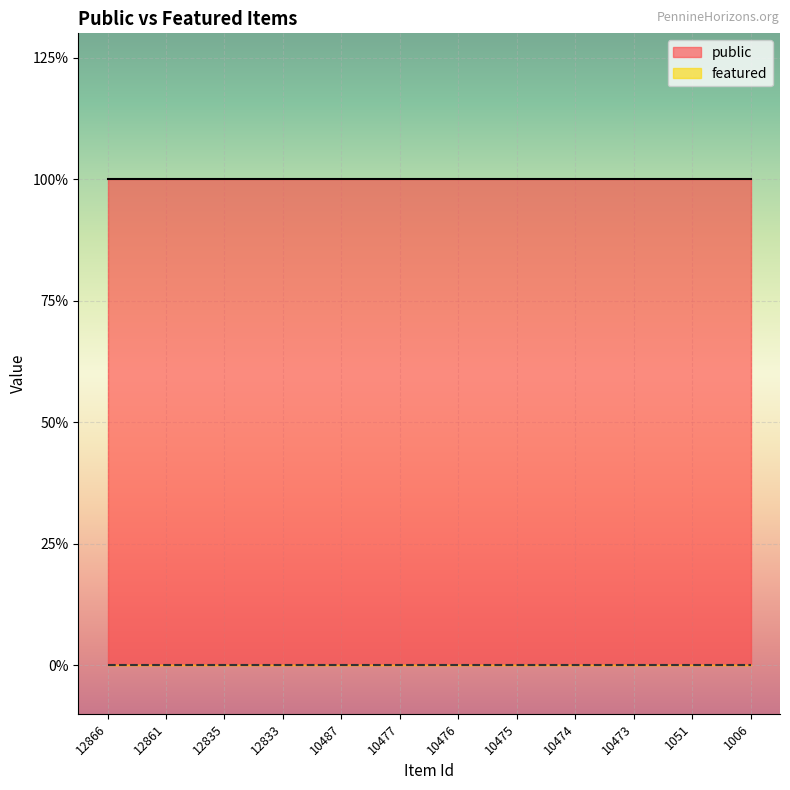

What is the minimum value for public?

1